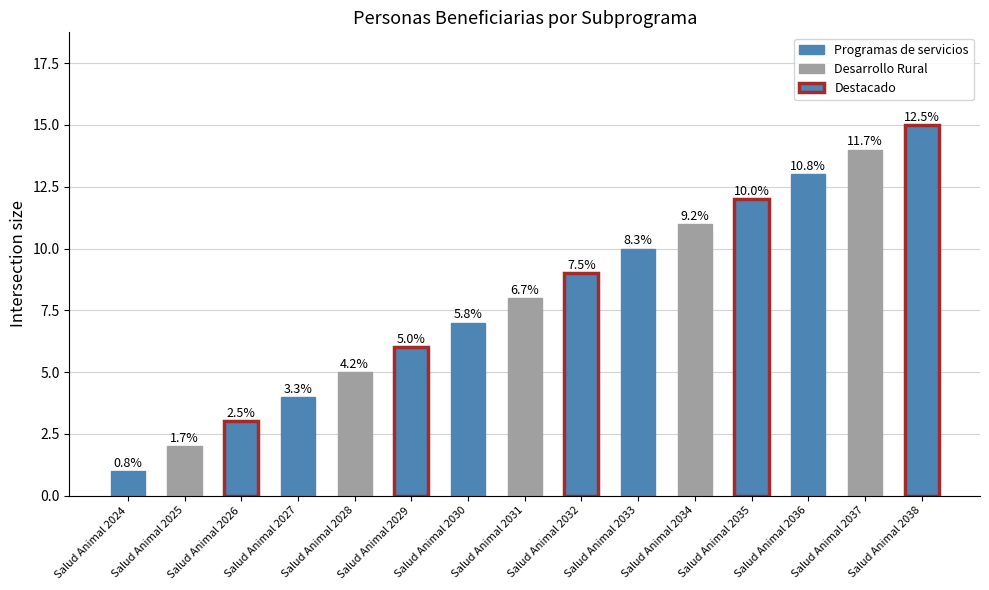

Rank the categories by value from lowest to highest.

Salud Animal 2024, Salud Animal 2025, Salud Animal 2026, Salud Animal 2027, Salud Animal 2028, Salud Animal 2029, Salud Animal 2030, Salud Animal 2031, Salud Animal 2032, Salud Animal 2033, Salud Animal 2034, Salud Animal 2035, Salud Animal 2036, Salud Animal 2037, Salud Animal 2038